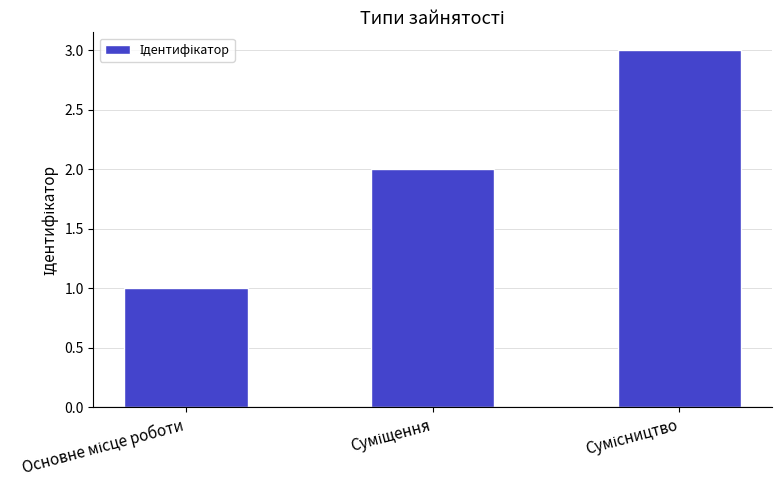

What is the minimum value shown in the chart?

1